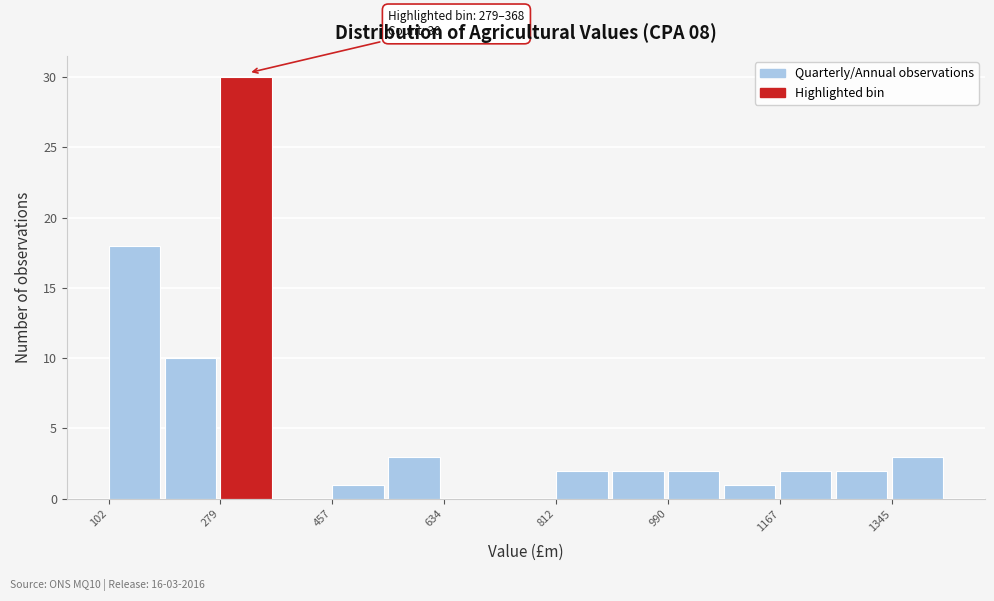

Over which range of the x-axis is the bar tallest?

280 to 360